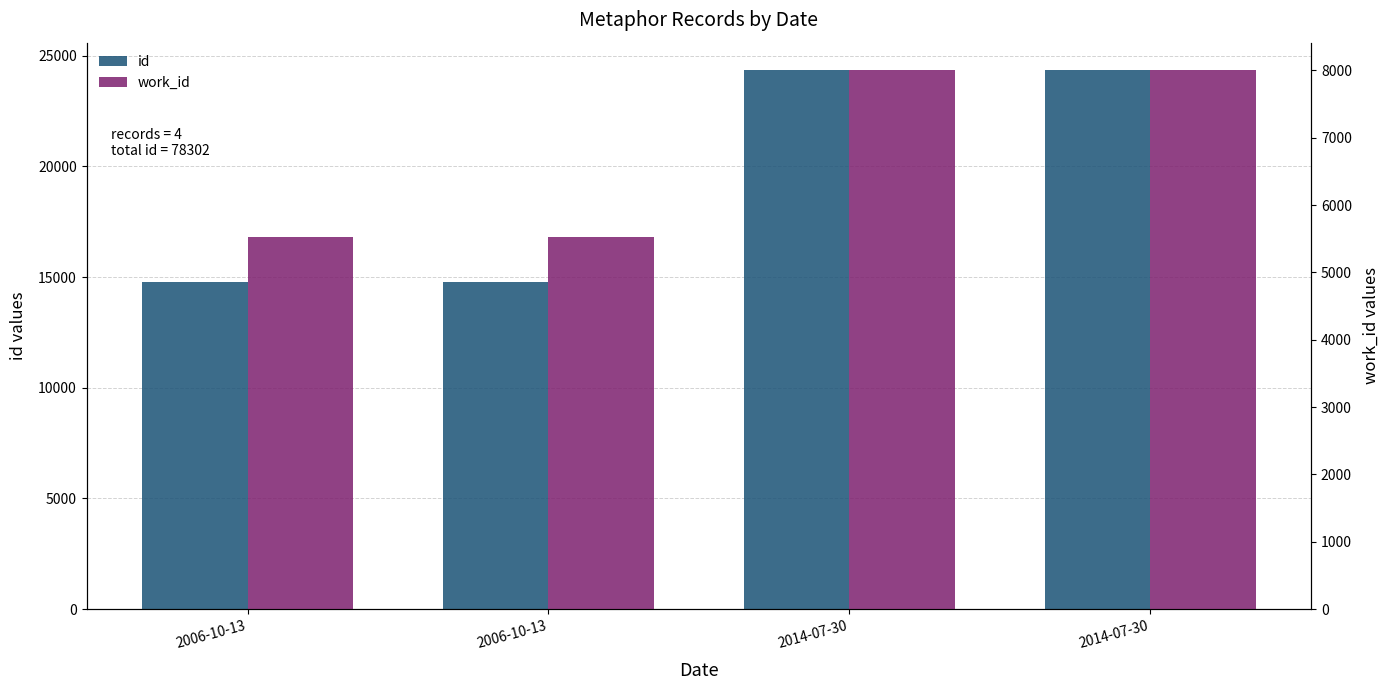

What value does the work_id series have at 2014-07-30, to the nearest 100?

8000